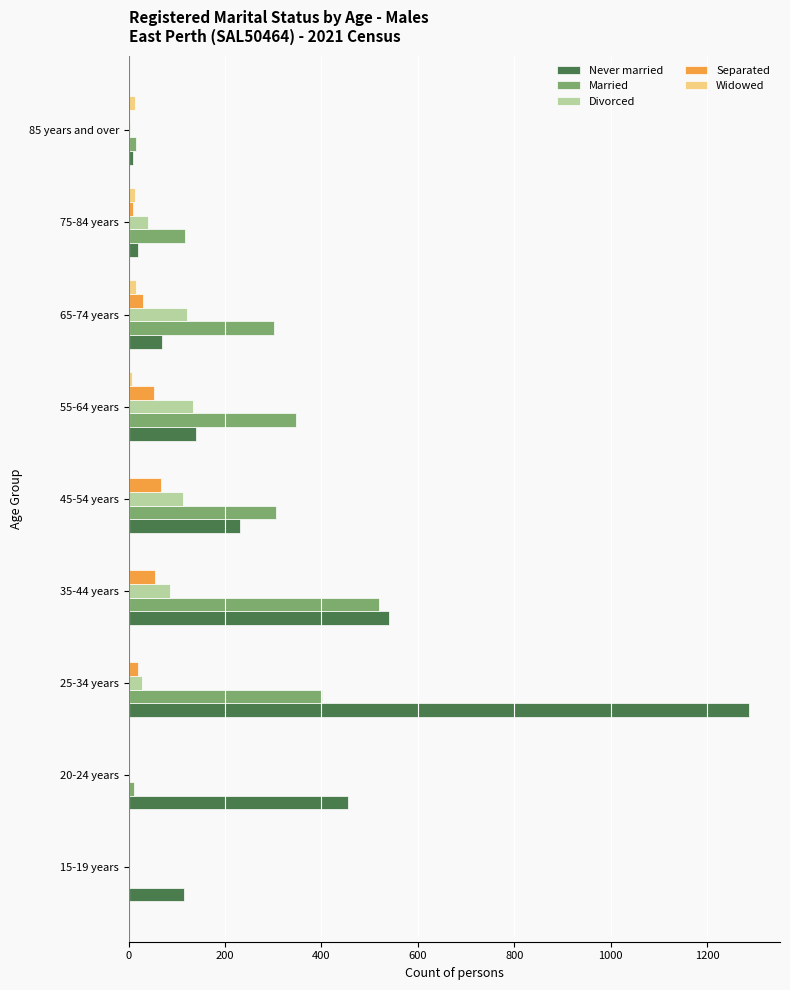

Count the number of categories in the chart.

9